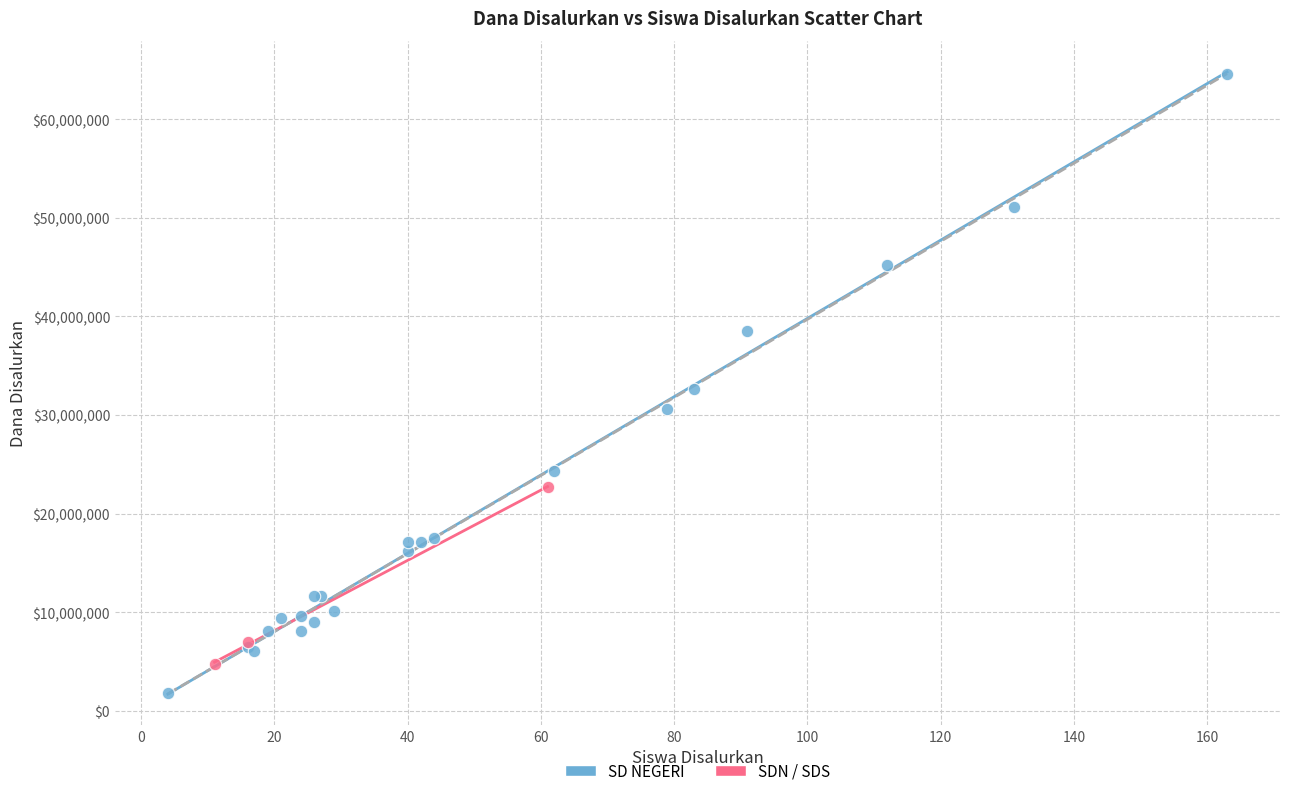

Which series has the widest spread of Y values?

SD NEGERI